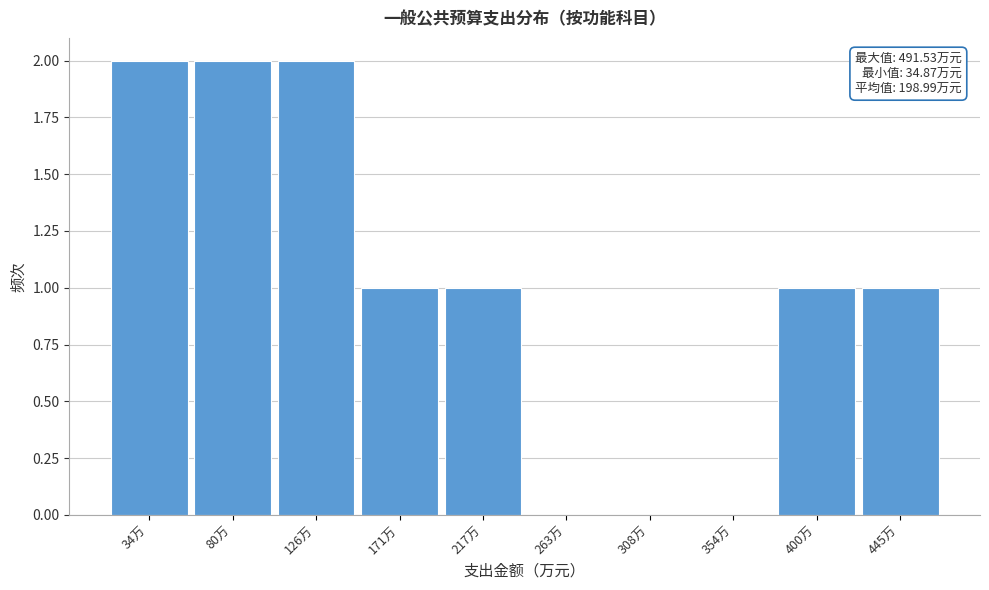

Reading right to left, list all the values displayed in this chart.

445万=1	400万=1	354万=0	308万=0	263万=0	217万=1	171万=1	126万=2	80万=2	34万=2